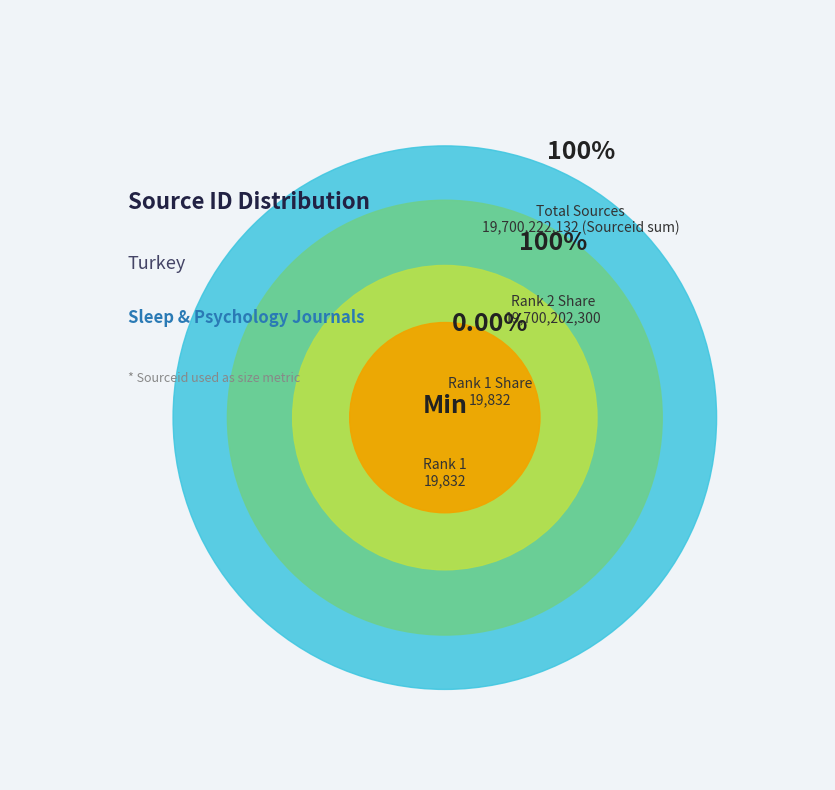

The Turk Psikoloji Dergisi (Rank 2) slice represents 100% of the pie. True or false?

True